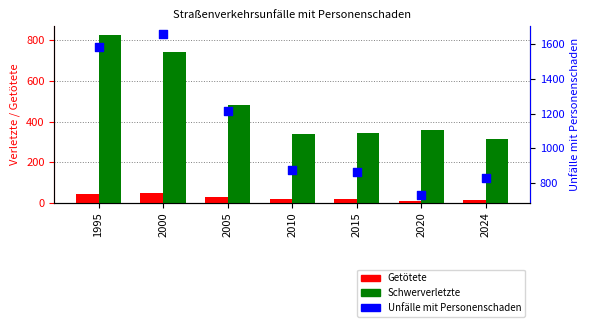

What is the total value across all series at 2000?

2447